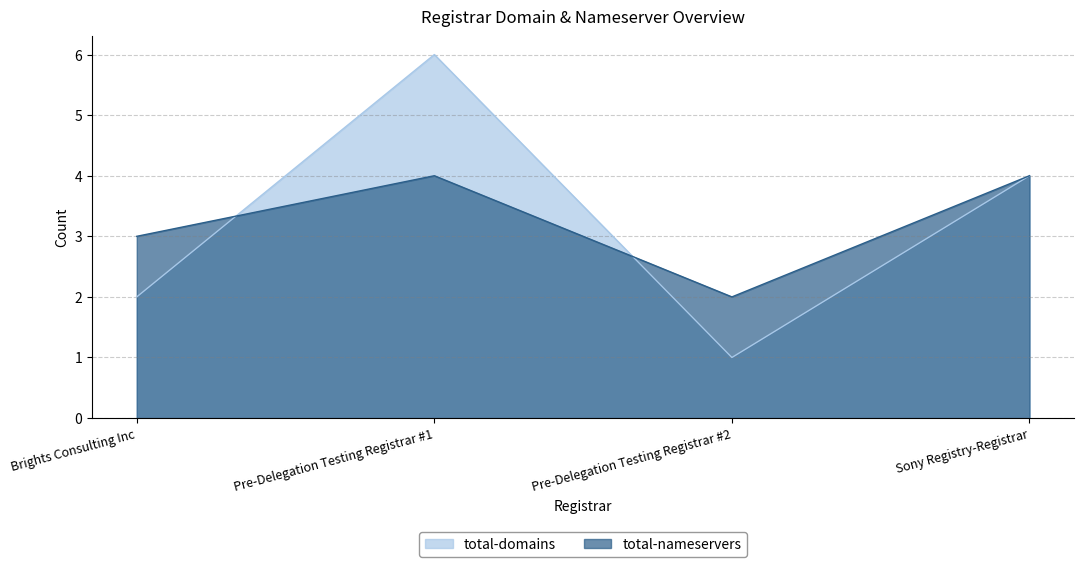

How many interior local peaks does the total-nameservers series have?

1